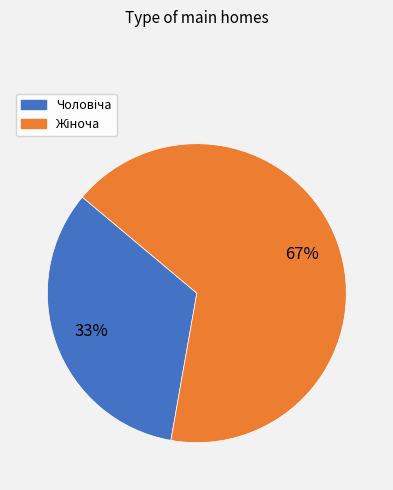

Is there any slice that represents more than half of the pie?

Yes